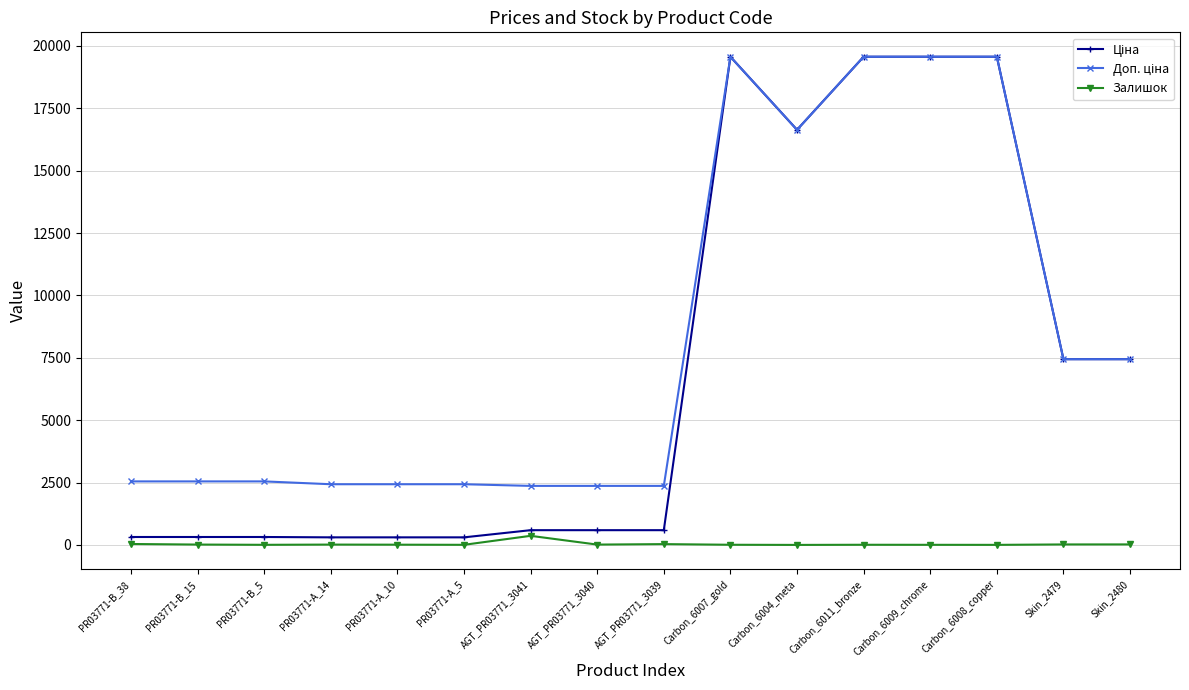

At how many categories does at least one series exceed 6582?

7